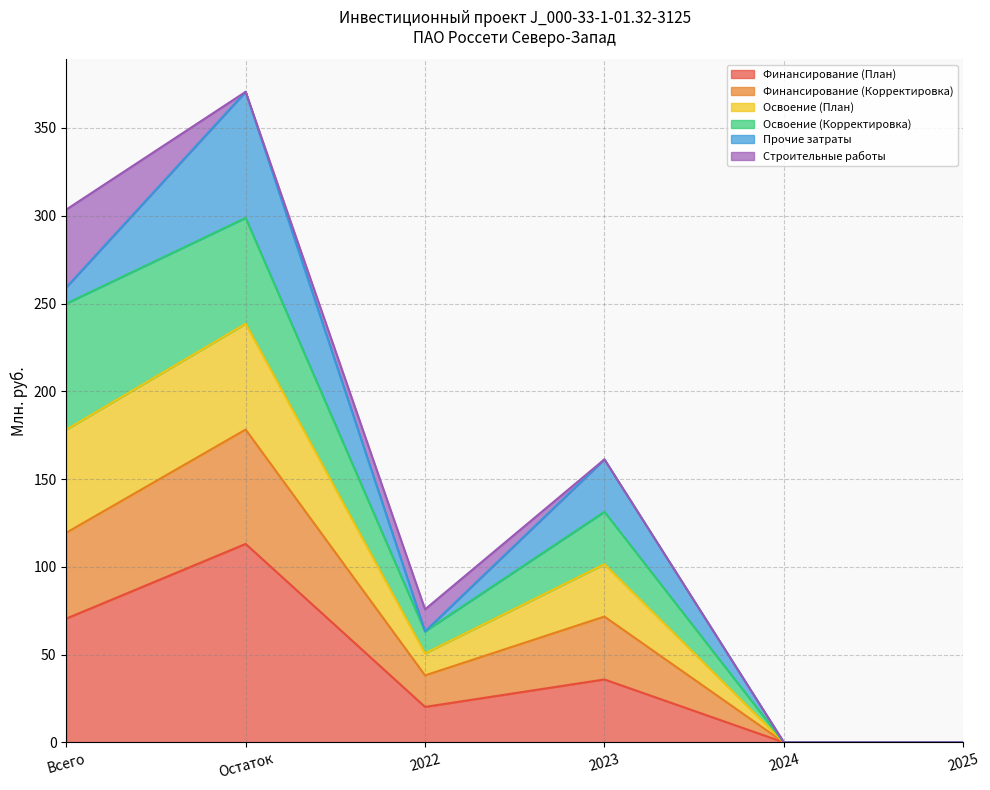

At which label does Финансирование (План) reach its peak?

Остаток